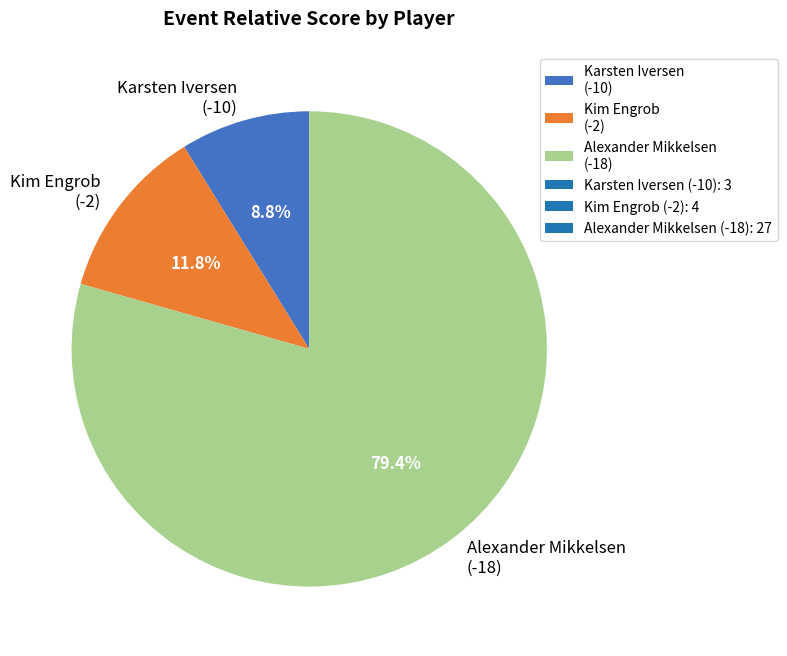

Which category has the smallest portion of the pie?

Karsten Iversen (-10)